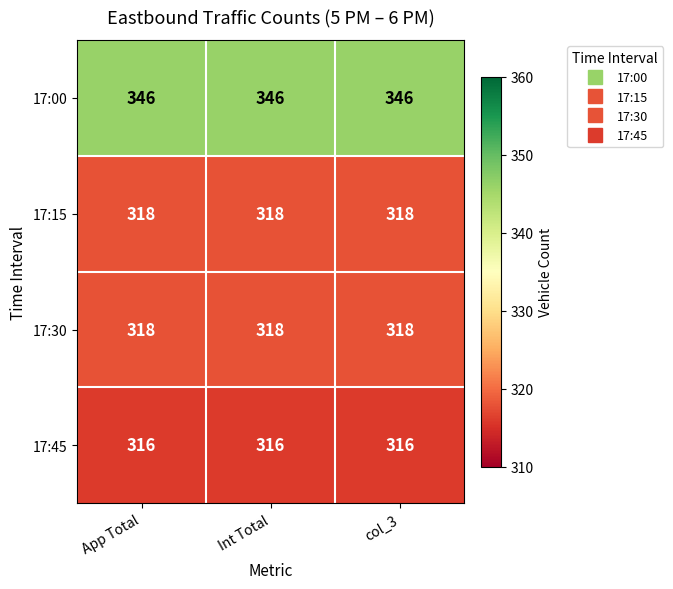

How many distinct data groups are displayed?

4